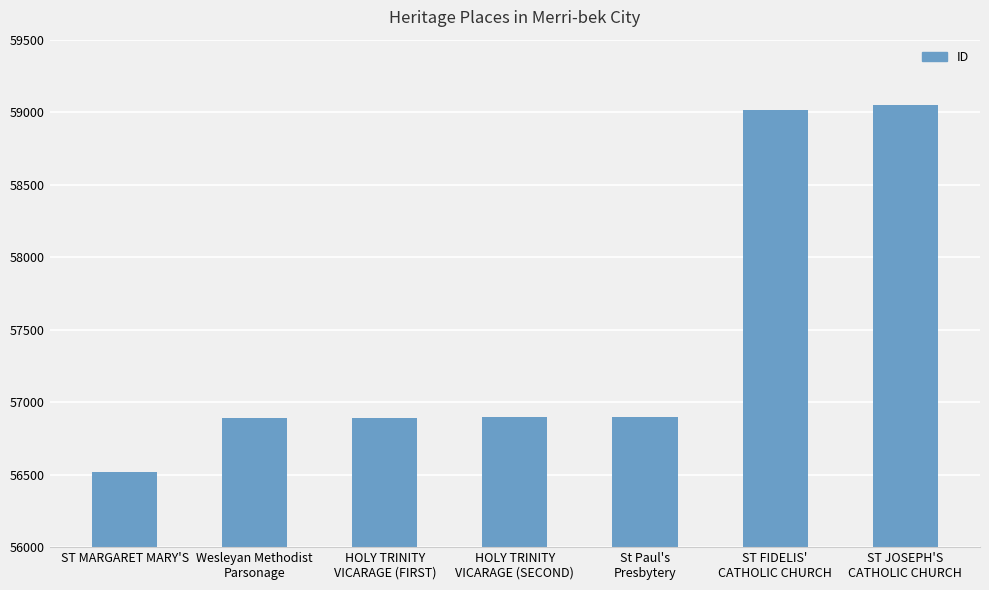

Which category has the lowest value across all series?

ST MARGARET MARY'S